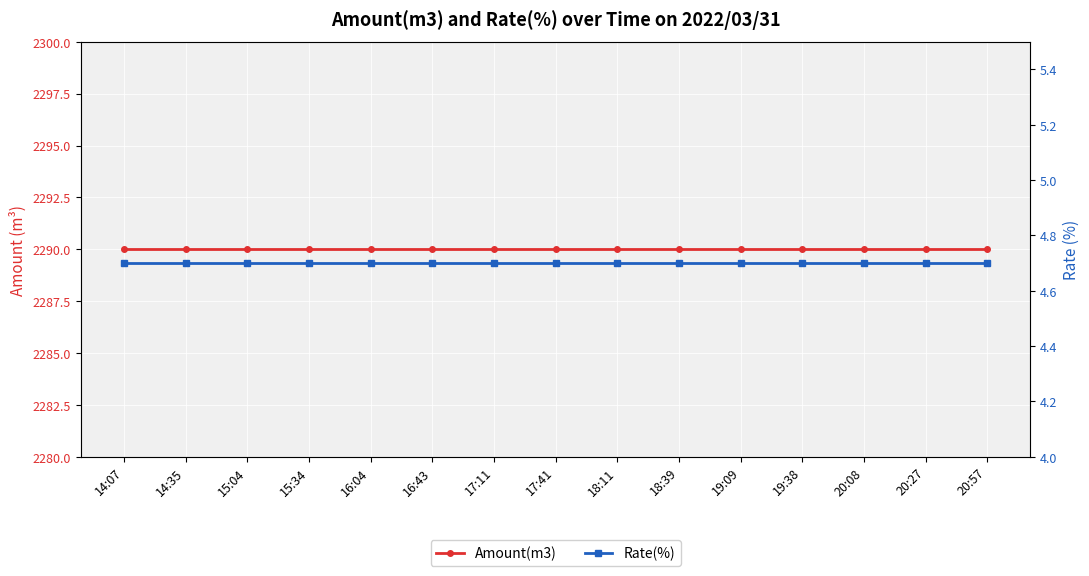

Where is Amount(m3) nearest to the value 2290?

14:07